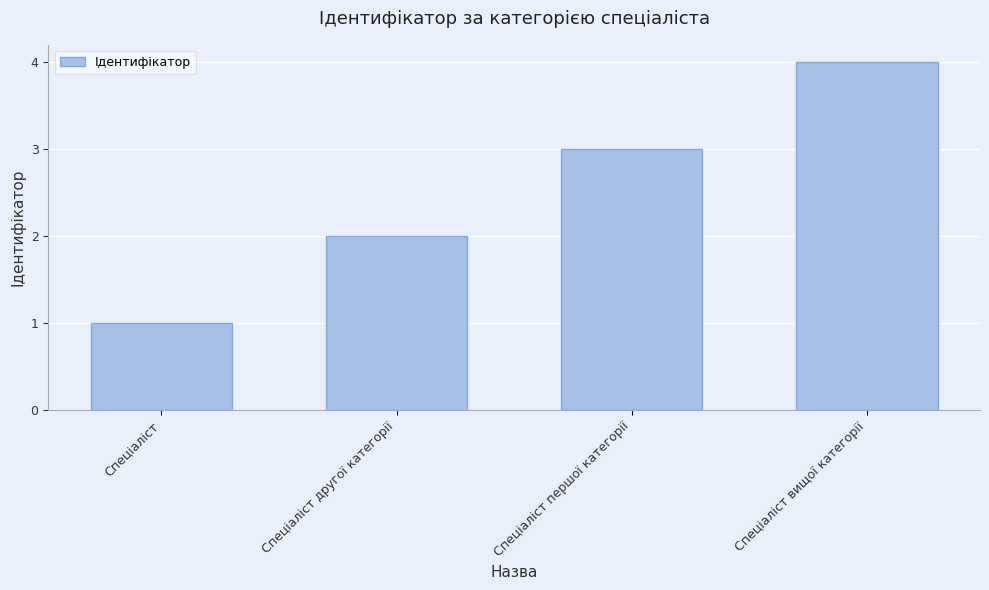

At which category does the chart reach its peak across all series?

Спеціаліст вищої категорії